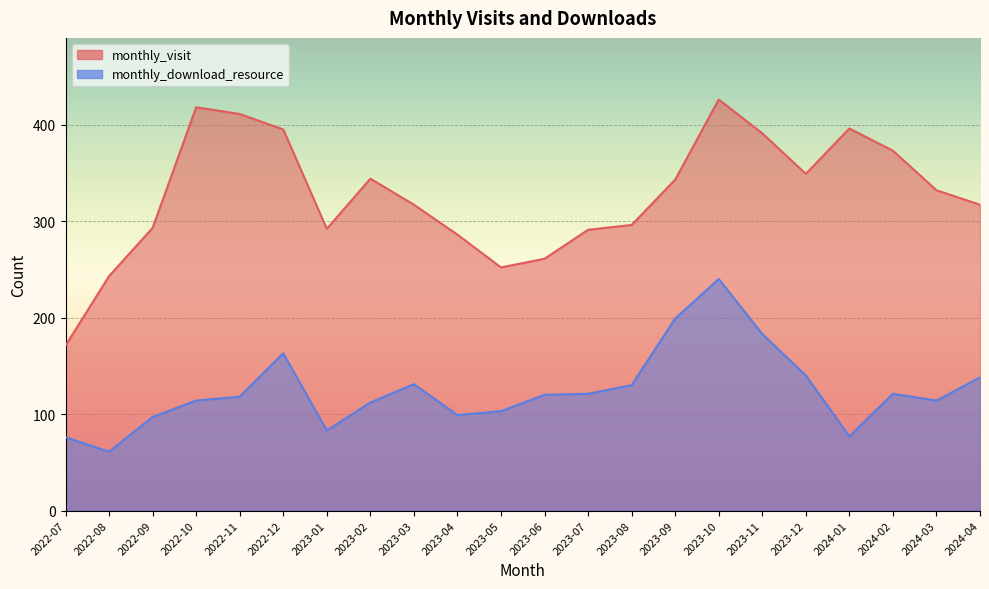

How many values in the monthly_visit series are below 332?

11